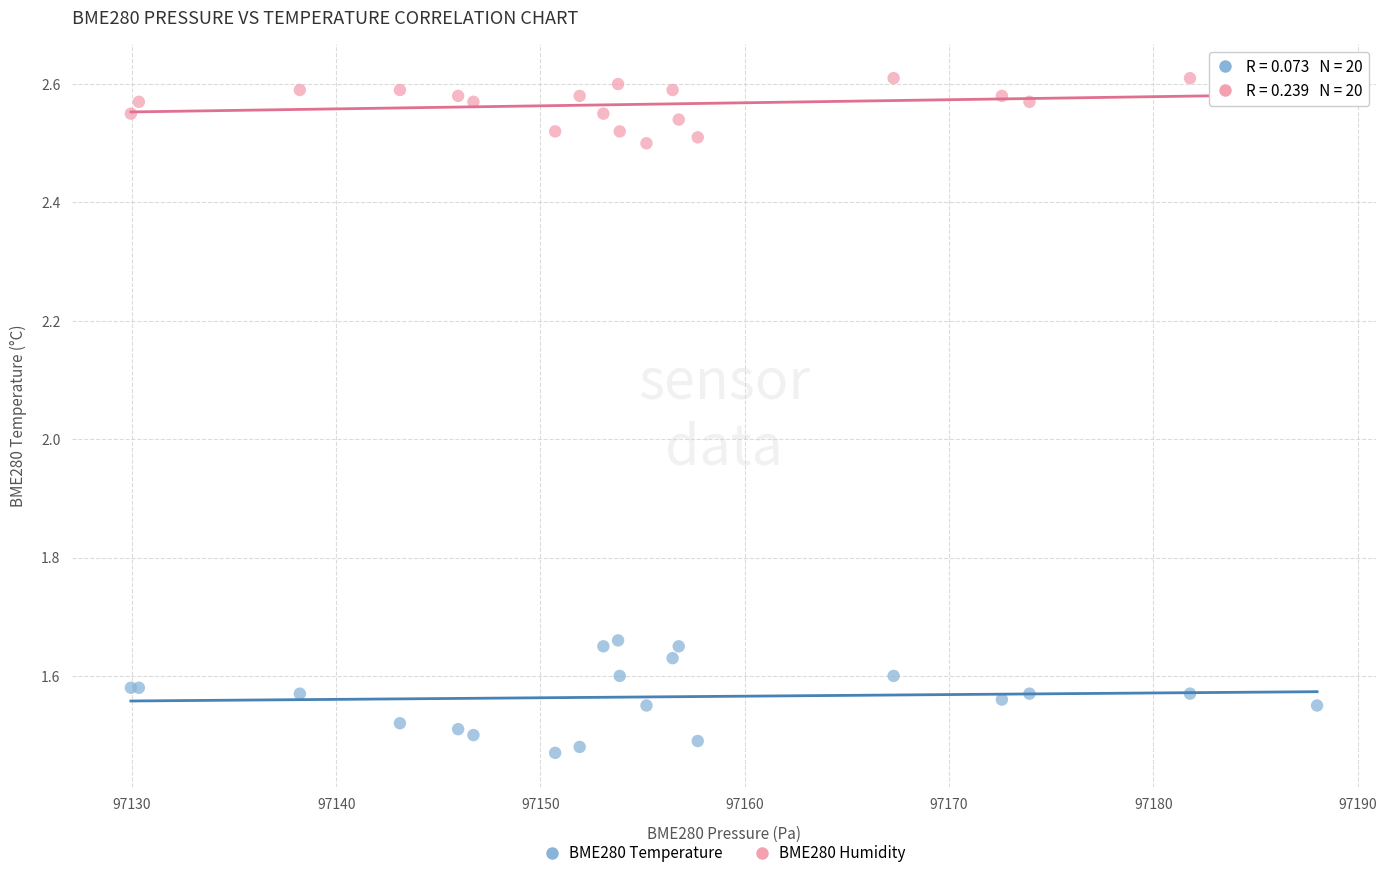

Which series contains the lowest Y value?

BME280 Temperature